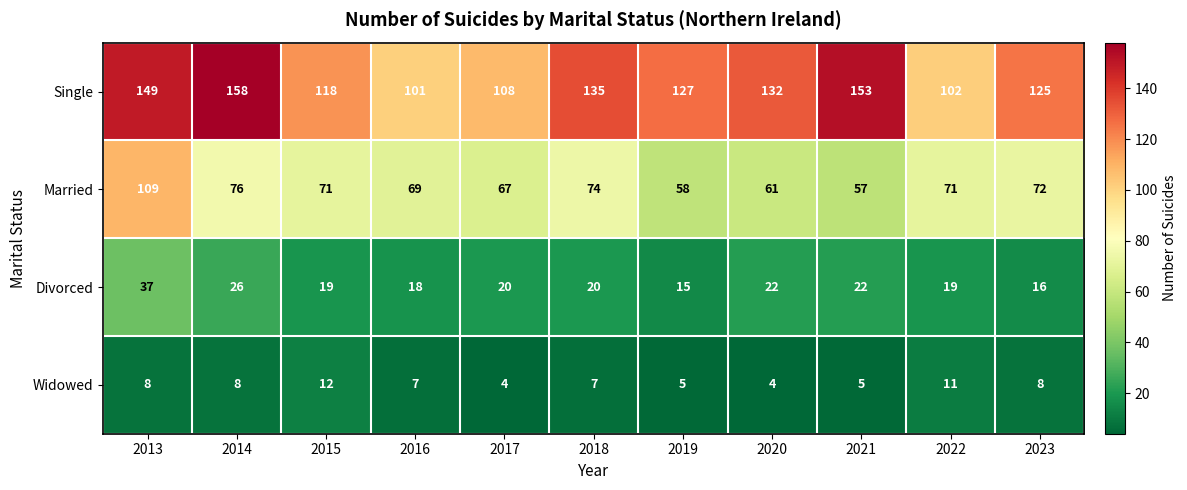

Read the Widowed value at 2016.

7